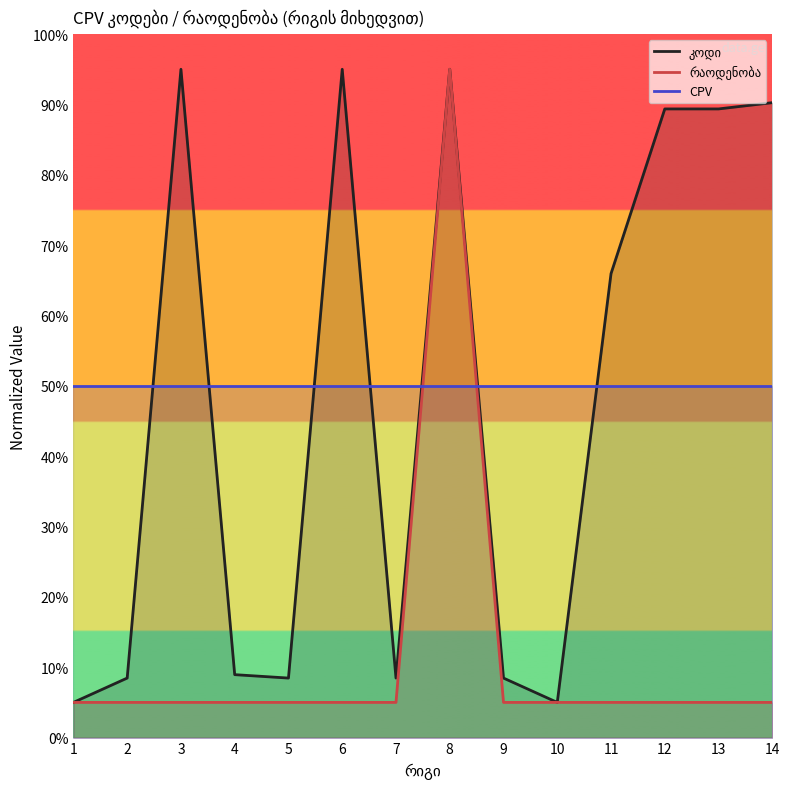

Reading left to right, extract all data points from this chart.

კოდი: 1=5.0	2=8.5	3=95.0	4=8.9	5=8.5	6=95.0	7=8.5	8=95.0	9=8.5	10=5.0	11=66.0	12=89.4	13=89.4	14=90.3
რაოდენობა: 1=5.0	2=5.0	3=5.0	4=5.0	5=5.0	6=5.0	7=5.0	8=95.0	9=5.0	10=5.0	11=5.0	12=5.0	13=5.0	14=5.0
CPV: 1=50.0	2=50.0	3=50.0	4=50.0	5=50.0	6=50.0	7=50.0	8=50.0	9=50.0	10=50.0	11=50.0	12=50.0	13=50.0	14=50.0